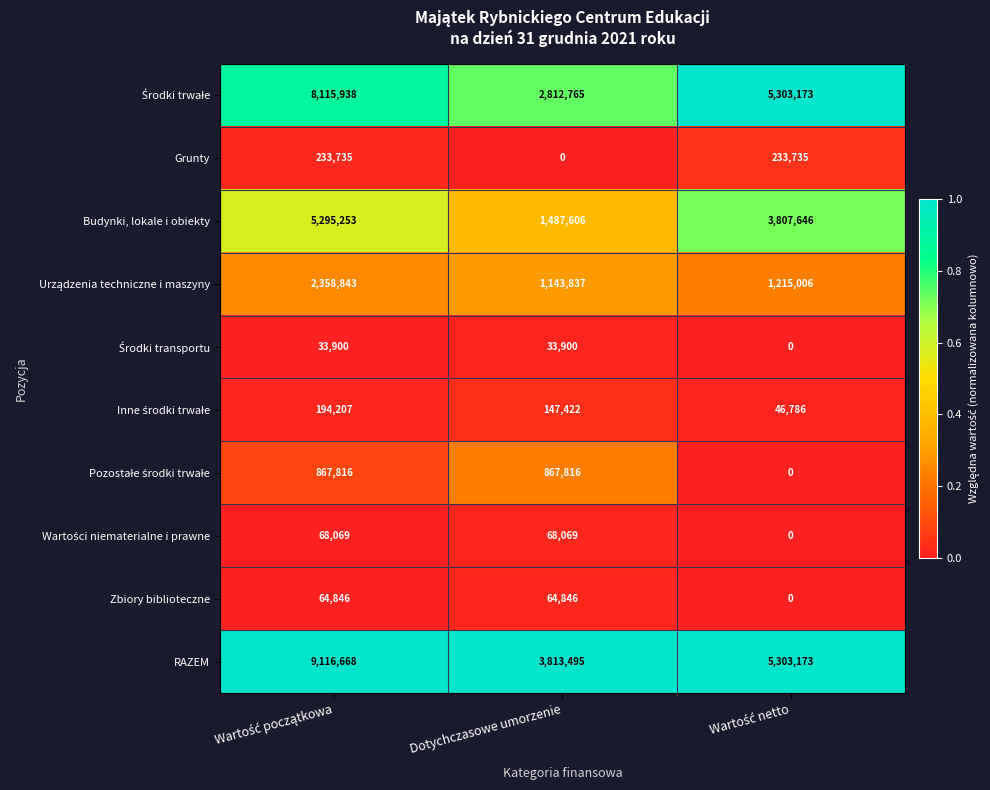

Is it true that Grunty equals 0 at Dotychczasowe umorzenie?

True